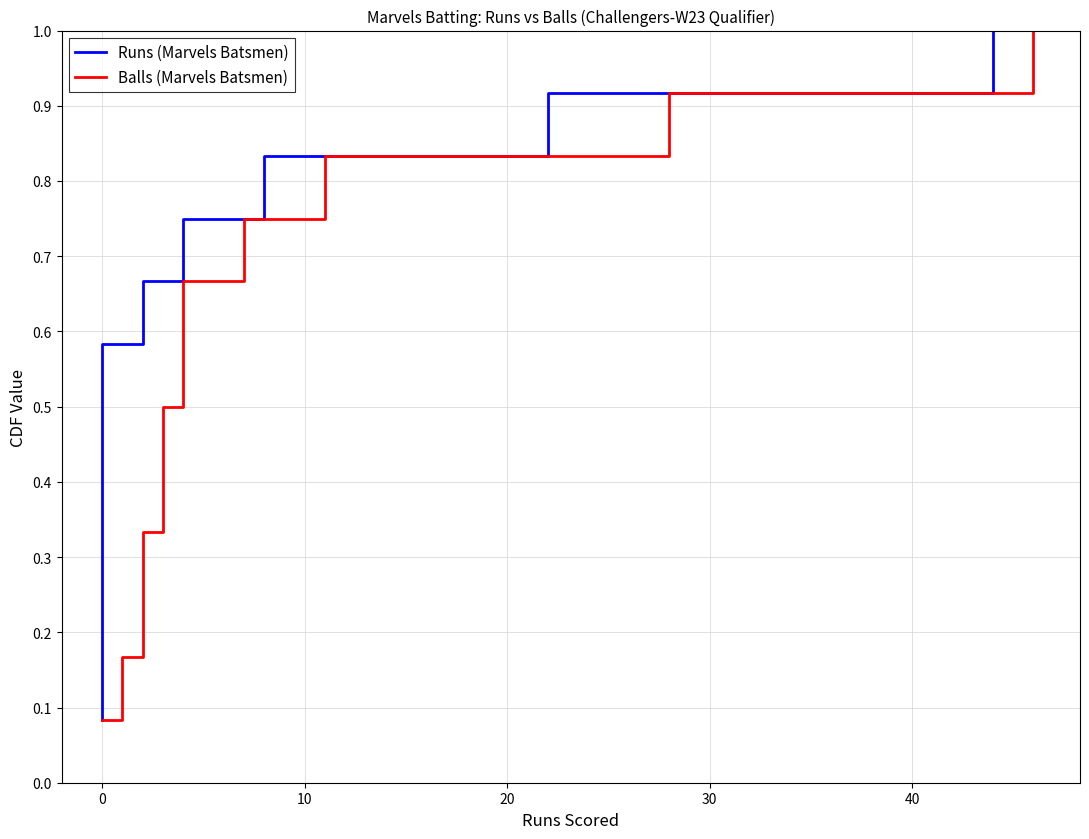

True or false: Runs (Marvels Batsmen) and Balls (Marvels Batsmen) cross at least once.

False